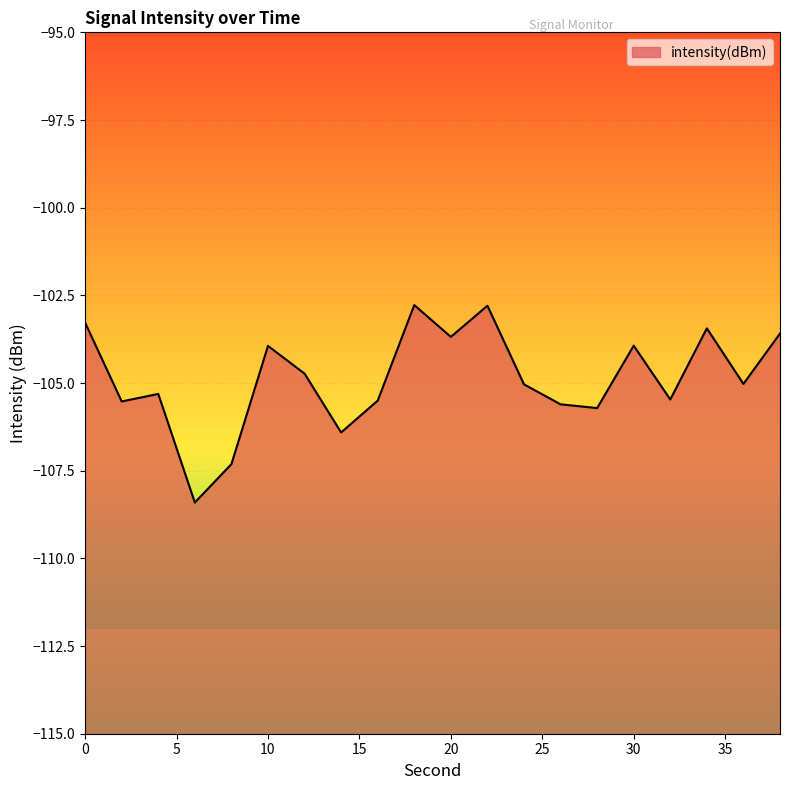

Rank the categories by value from highest to lowest.

18, 22, 0, 34, 38, 20, 30, 10, 12, 36, 24, 4, 32, 16, 2, 26, 28, 14, 8, 6